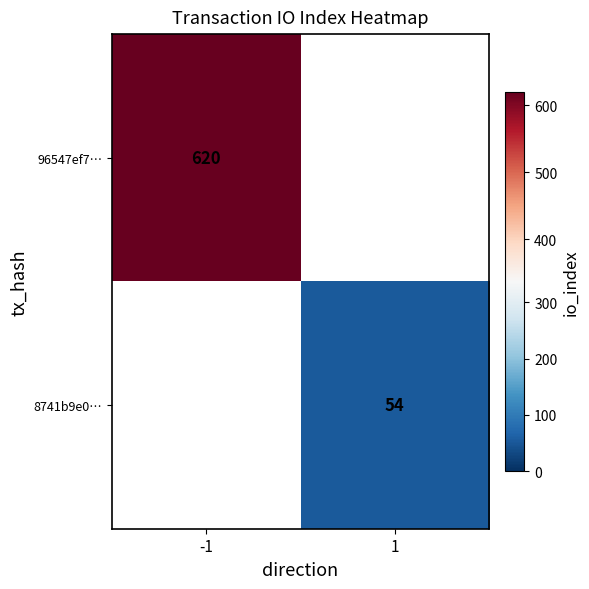

The value of 8741b9e0… at 1 is 54. True or false?

True